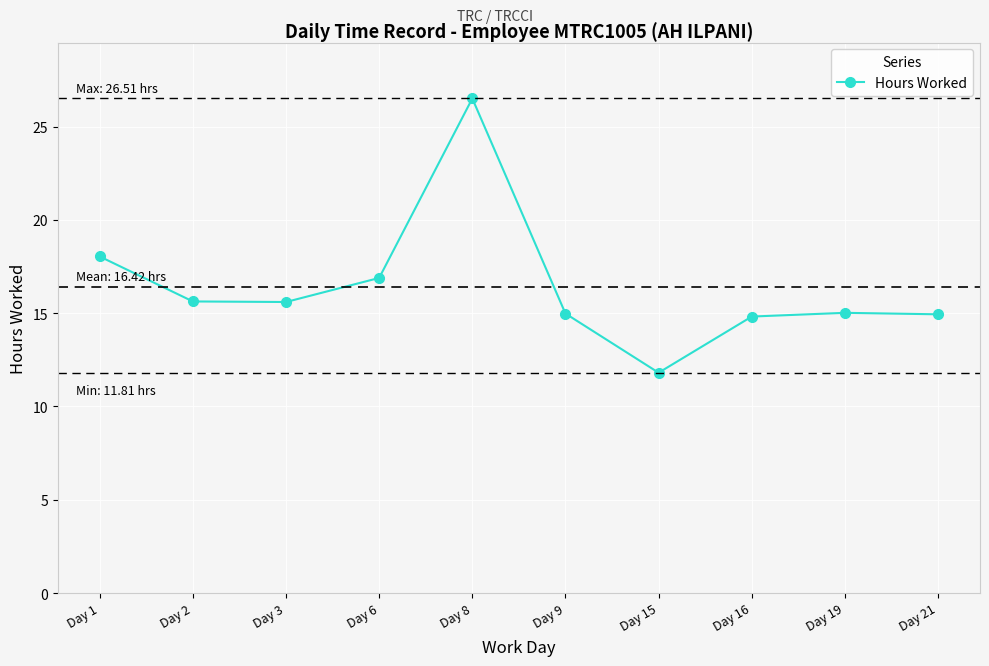

Which label corresponds to the smallest value in the chart?

Day 15